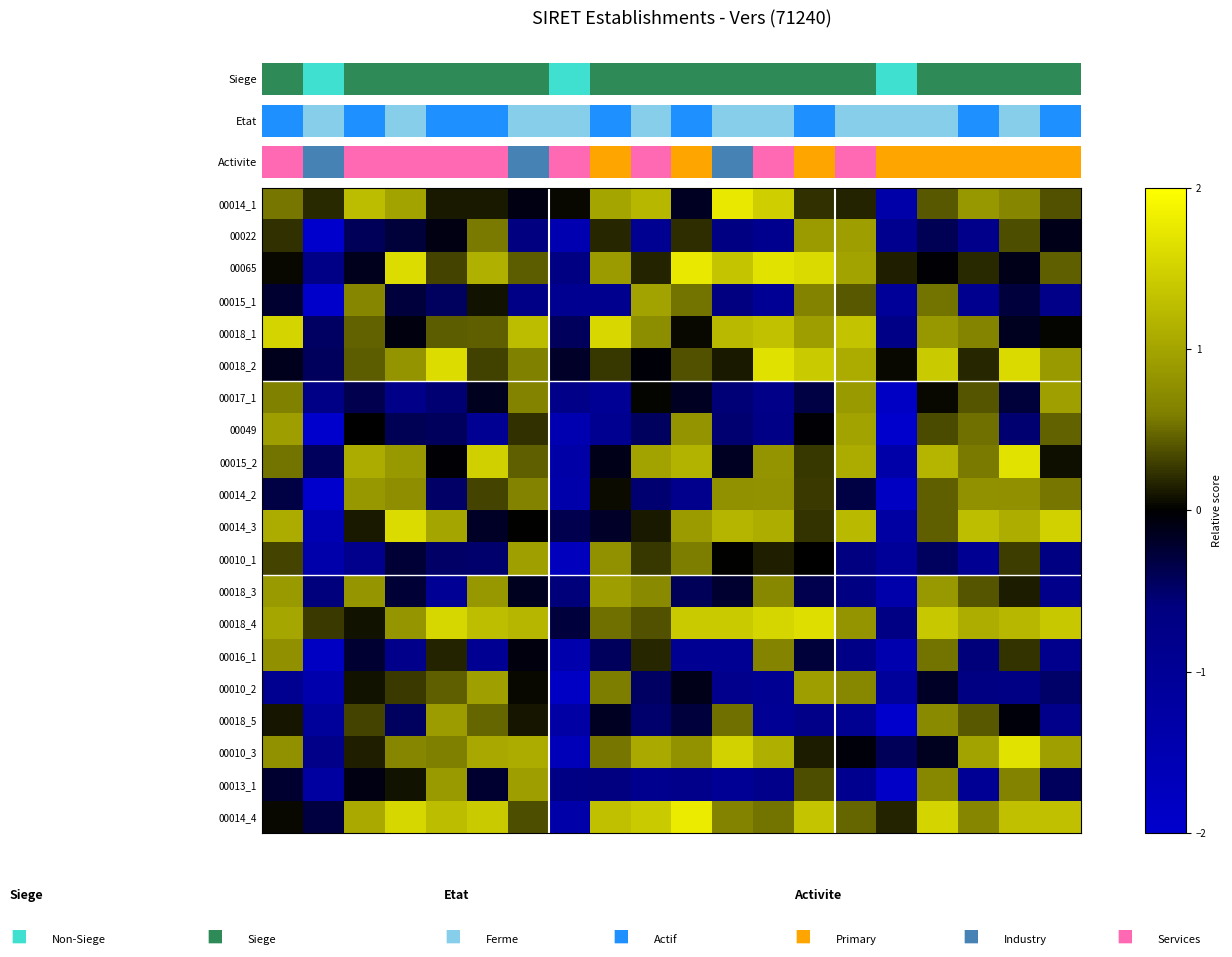

Reading left to right, extract all data points from this chart.

00014_1: 0.5	0.2	1.3	1.0	0.1	0.1	-0.1	0.0	1.0	1.2	-0.2	1.7	1.5	0.2	0.2	-1.3	0.4	0.8	0.7	0.4
00022: 0.2	-2.0	-0.4	-0.3	-0.1	0.6	-0.6	-1.5	0.2	-0.9	0.2	-0.7	-0.9	0.9	0.9	-0.9	-0.4	-0.8	0.4	-0.1
00065: 0.0	-0.7	-0.1	1.6	0.3	1.1	0.4	-0.7	0.9	0.2	1.7	1.4	1.7	1.6	1.0	0.1	-0.0	0.2	-0.1	0.5
00015_1: -0.2	-2.0	0.7	-0.3	-0.4	0.1	-0.7	-0.9	-0.9	1.0	0.5	-0.6	-1.0	0.6	0.4	-1.0	0.5	-0.9	-0.3	-0.8
00018_1: 1.5	-0.5	0.5	-0.1	0.4	0.5	1.3	-0.4	1.6	0.7	0.0	1.2	1.3	0.9	1.3	-0.7	0.8	0.7	-0.1	0.0
00018_2: -0.1	-0.4	0.4	0.8	1.6	0.3	0.6	-0.2	0.3	-0.0	0.4	0.1	1.7	1.4	1.1	0.0	1.4	0.2	1.6	0.9
00017_1: 0.6	-0.7	-0.4	-0.8	-0.5	-0.1	0.6	-0.8	-1.0	0.0	-0.2	-0.6	-0.8	-0.3	0.9	-1.9	0.0	0.4	-0.3	0.9
00049: 0.9	-2.0	-0.0	-0.4	-0.4	-0.9	0.2	-1.5	-0.9	-0.4	0.8	-0.5	-0.7	-0.0	1.0	-2.0	0.3	0.5	-0.5	0.5
00015_2: 0.5	-0.4	1.1	0.9	-0.0	1.5	0.4	-1.3	-0.1	1.0	1.2	-0.2	0.8	0.3	1.1	-1.4	1.2	0.6	1.7	0.1
00014_2: -0.3	-2.0	0.8	0.8	-0.5	0.3	0.6	-1.4	0.1	-0.5	-0.8	0.8	0.8	0.3	-0.3	-1.8	0.5	0.8	0.8	0.6
00014_3: 1.1	-1.5	0.1	1.6	1.0	-0.2	0.0	-0.4	-0.2	0.1	0.9	1.2	1.1	0.2	1.2	-1.2	0.5	1.3	1.1	1.5
00010_1: 0.3	-1.4	-0.8	-0.3	-0.5	-0.5	0.9	-1.7	0.8	0.3	0.6	0.0	0.2	-0.0	-0.6	-1.1	-0.4	-1.0	0.3	-0.6
00018_3: 0.9	-0.6	0.8	-0.3	-1.0	0.9	-0.1	-0.6	0.9	0.7	-0.4	-0.2	0.7	-0.4	-0.7	-1.4	0.9	0.4	0.1	-0.8
00018_4: 1.0	0.3	0.1	0.8	1.6	1.3	1.2	-0.3	0.5	0.4	1.4	1.4	1.5	1.6	0.8	-0.7	1.4	1.1	1.2	1.4
00016_1: 0.8	-1.8	-0.2	-0.8	0.2	-0.9	-0.1	-1.4	-0.4	0.2	-0.9	-0.9	0.6	-0.3	-0.7	-1.5	0.5	-0.6	0.2	-0.8
00010_2: -0.9	-1.4	0.1	0.3	0.5	1.0	0.0	-1.9	0.6	-0.5	-0.1	-0.8	-0.9	0.9	0.7	-1.1	-0.2	-0.7	-0.7	-0.5
00018_5: 0.1	-1.1	0.3	-0.4	0.9	0.5	0.1	-1.3	-0.2	-0.5	-0.3	0.5	-1.0	-0.8	-0.9	-2.0	0.7	0.4	-0.1	-0.8
00010_3: 0.8	-0.8	0.1	0.7	0.6	1.0	1.1	-1.6	0.5	1.1	0.8	1.5	1.1	0.1	-0.1	-0.4	-0.1	1.0	1.7	1.0
00013_1: -0.2	-1.2	-0.1	0.1	0.9	-0.2	0.9	-0.7	-0.6	-0.9	-0.8	-1.0	-0.8	0.4	-0.9	-1.9	0.7	-1.0	0.6	-0.4
00014_4: 0.0	-0.3	1.1	1.6	1.3	1.4	0.4	-1.3	1.3	1.4	1.8	0.6	0.5	1.4	0.5	0.2	1.5	0.7	1.3	1.3